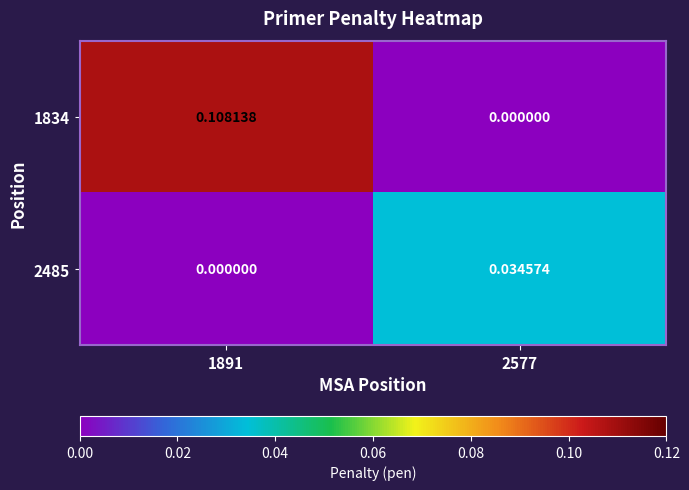

Is the value of 2485 at 2577 greater than the value of 1834 at 1891?

No